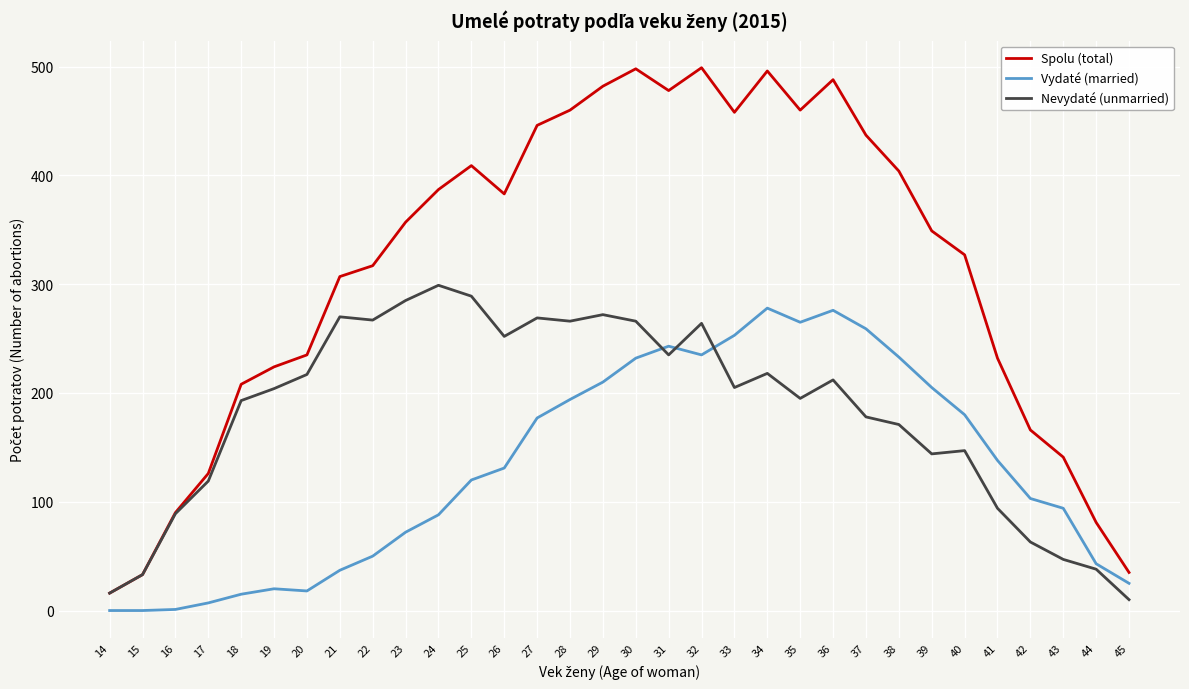

How many intersections are there between Nevydaté (unmarried) and Vydaté (married)?

3